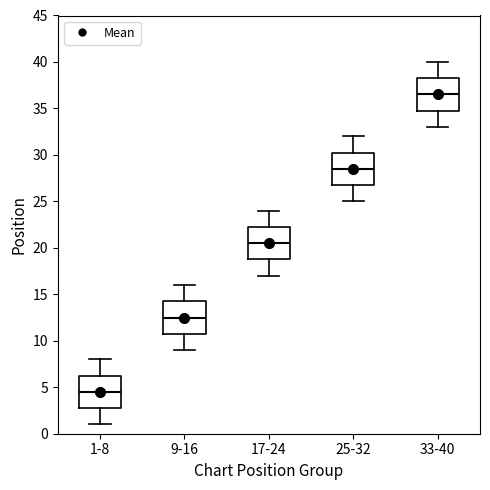

Which box has the highest median line?

33-40